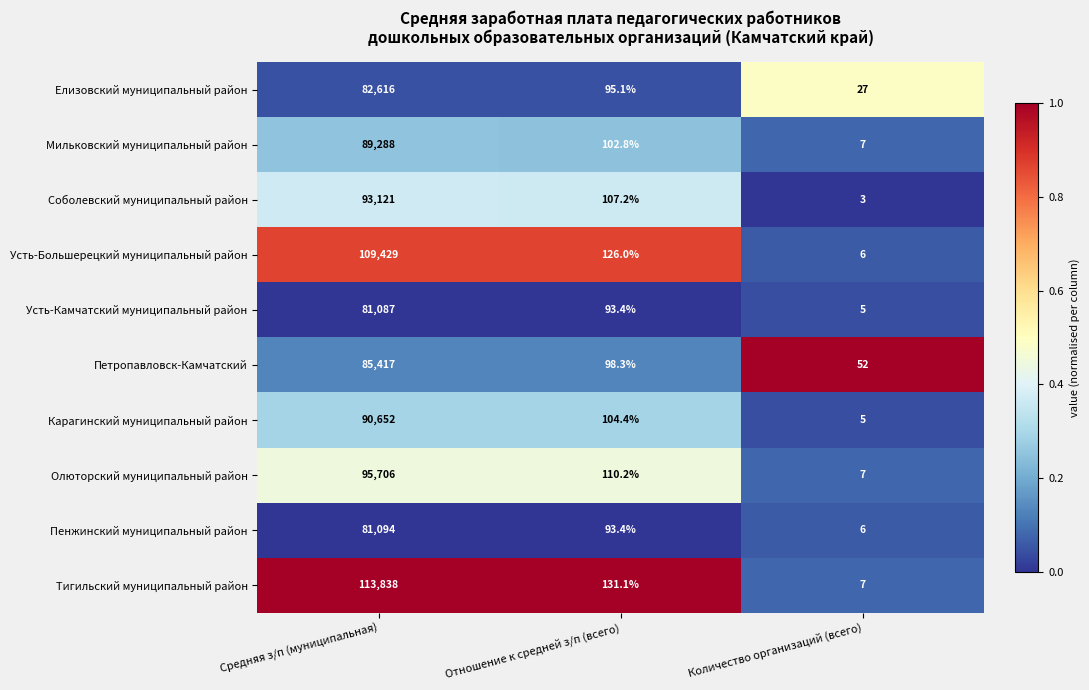

How many distinct data groups are displayed?

10